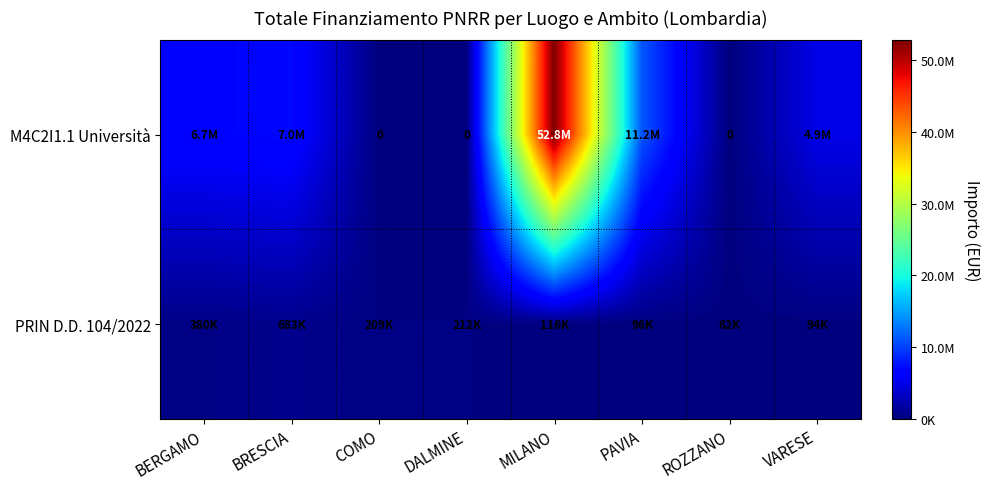

How many data points in M4C2I1.1 Università are above 6664665?

3